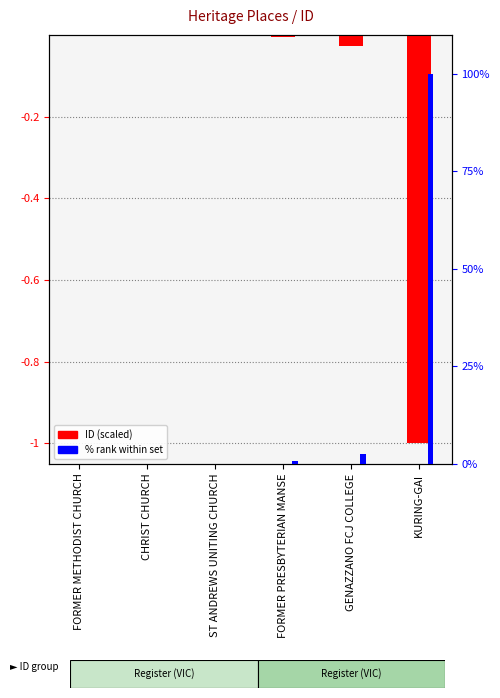

Reading left to right, transcribe all the data shown in this chart.

ID (scaled): -0.0	-0.0	-0.0	-0.0	-0.0	-1.0
% rank within set: 0.0	0.1	0.1	0.6	2.6	100.0